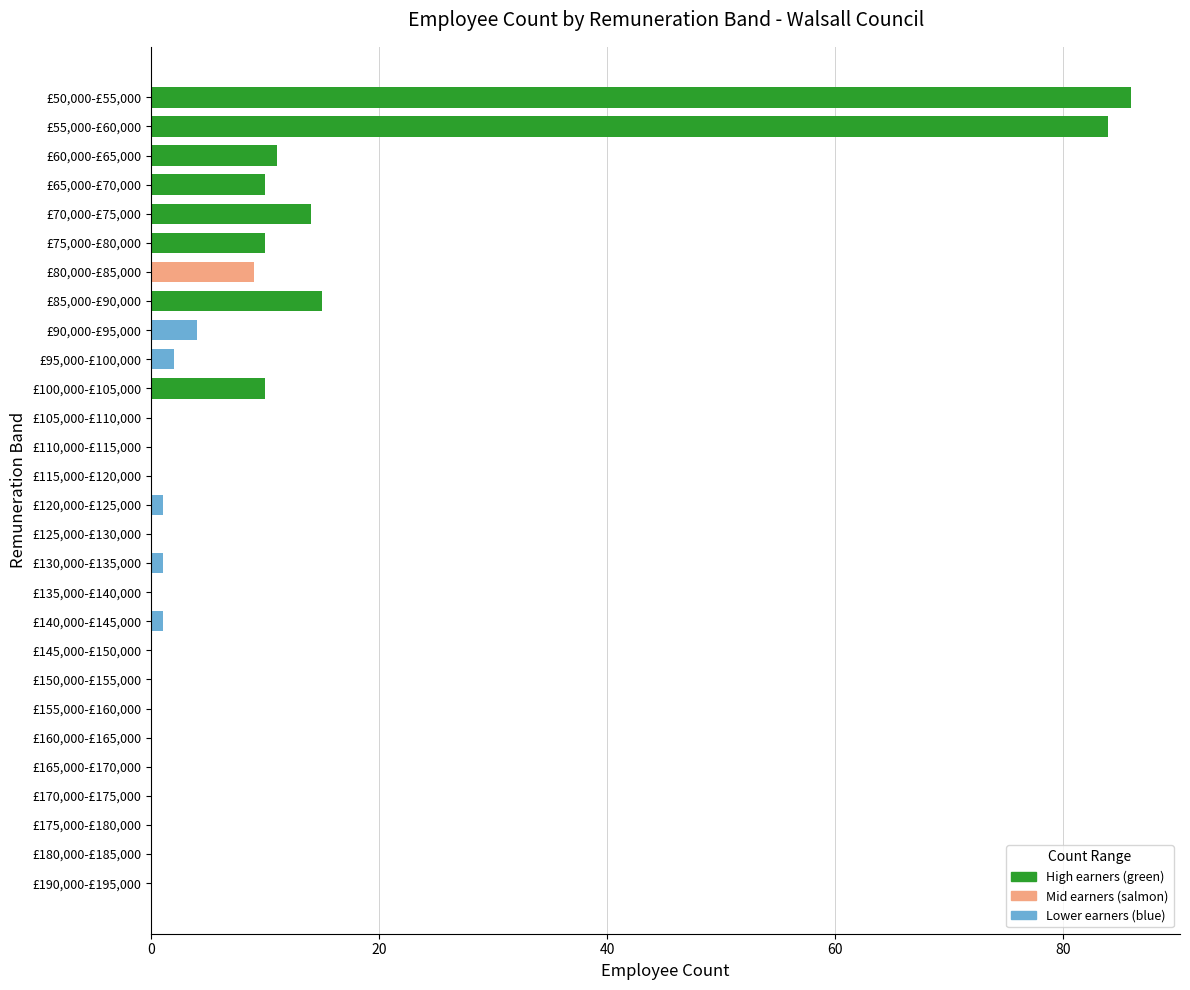

What is the sum of all values?

258